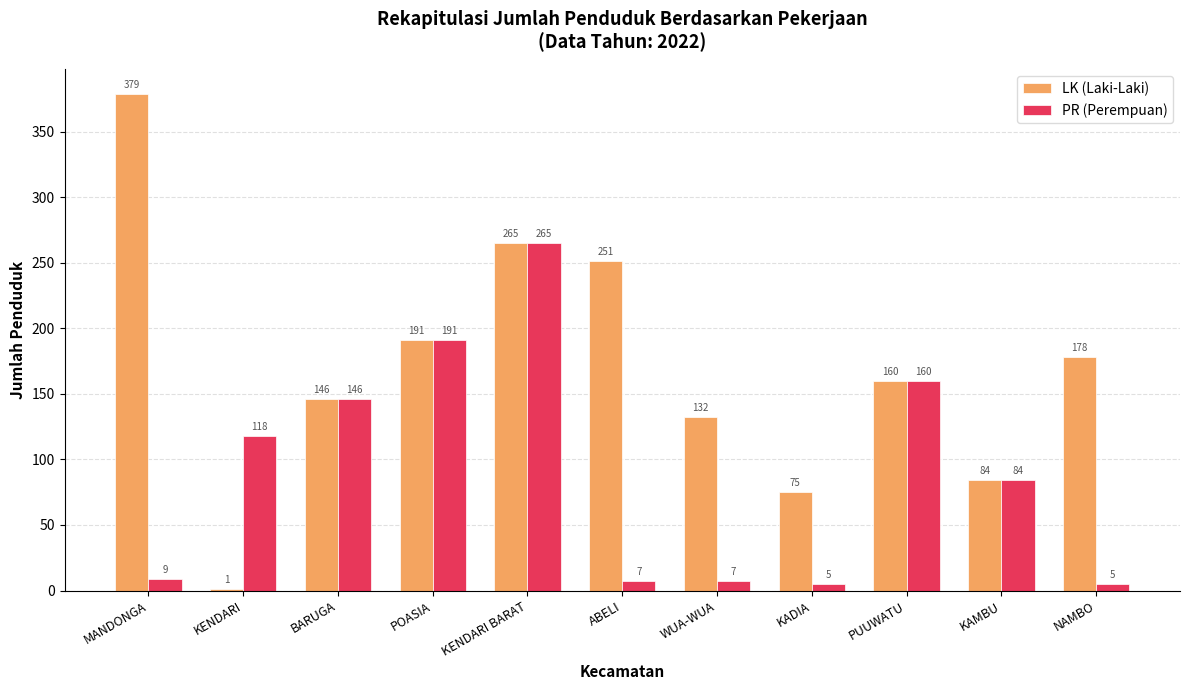

True or false: LK (Laki-Laki) has a value of 264 at PUUWATU.

False